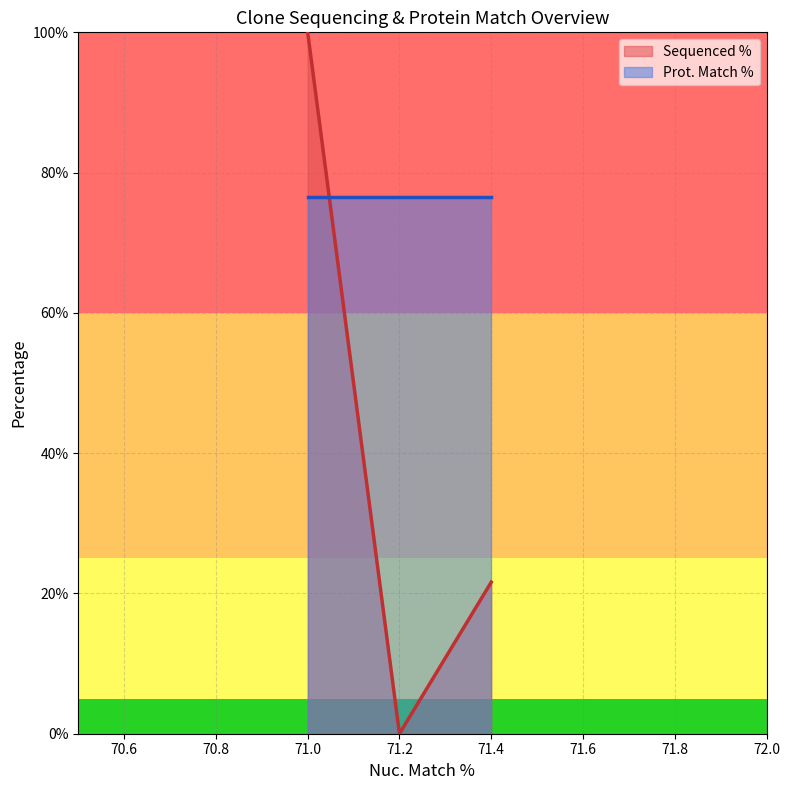

What is the greatest value displayed?

100.0